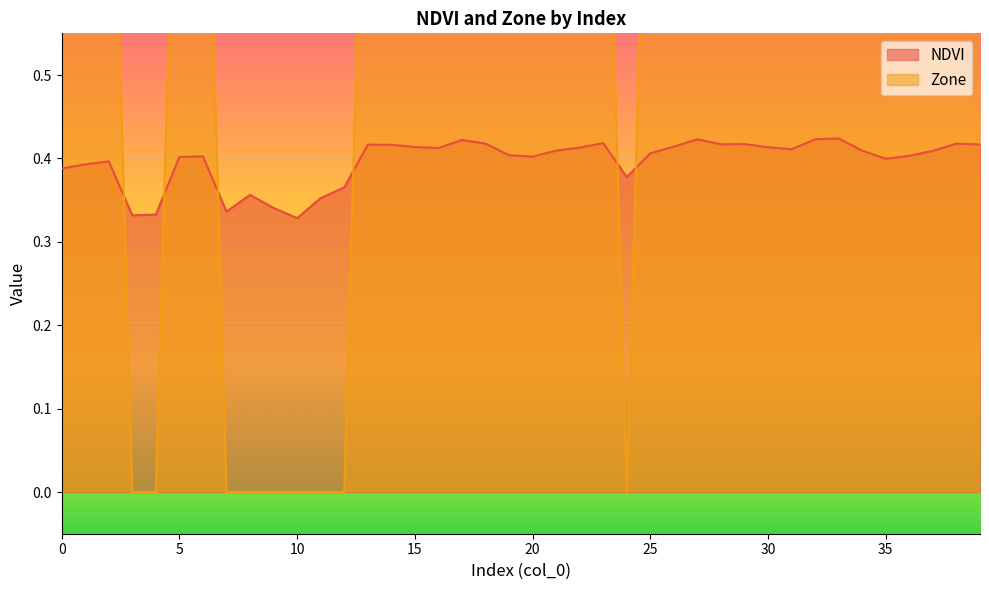

True or false: Zone has a value of 0.3 at 34.

False